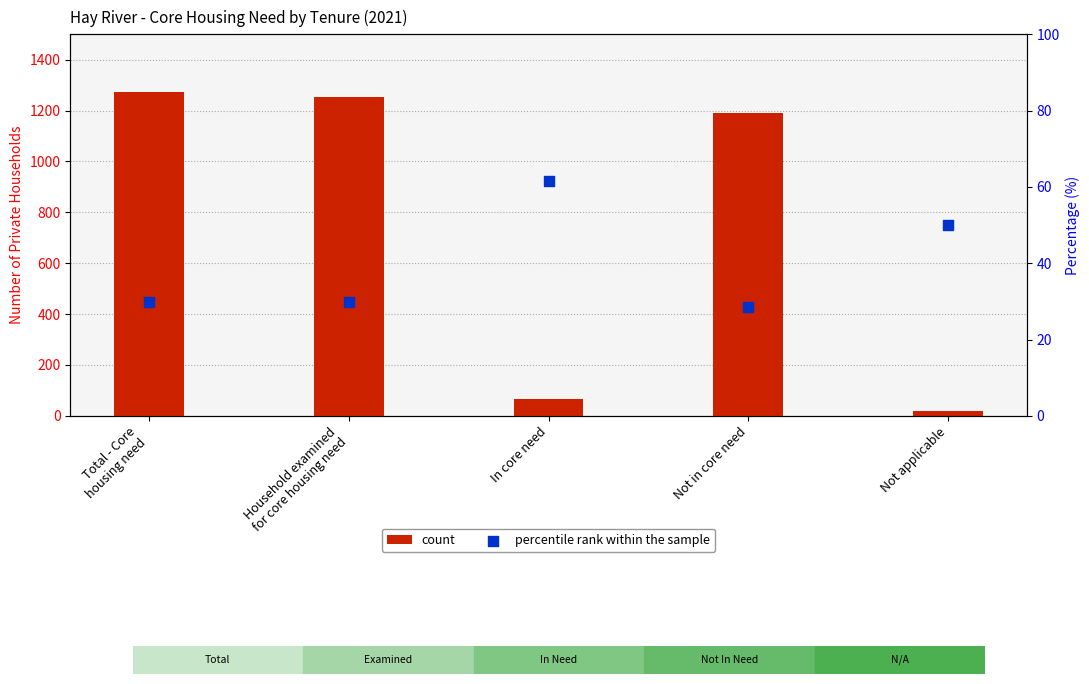

Is the value of percentile rank within the sample at Total - Core
housing need greater than the value of count at Not applicable?

Yes